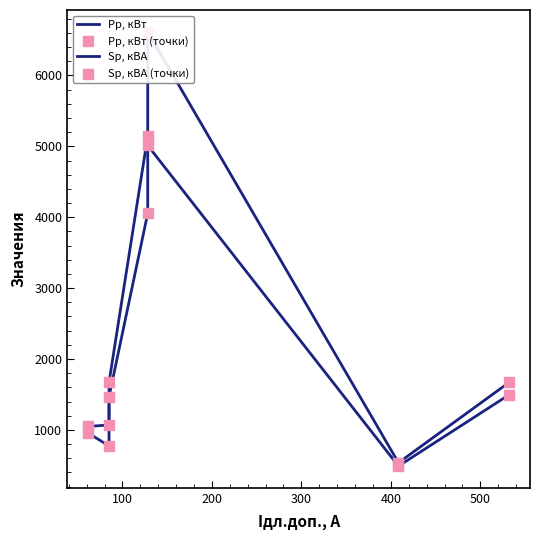

Which series reaches the maximum Y coordinate?

Sр, кВА